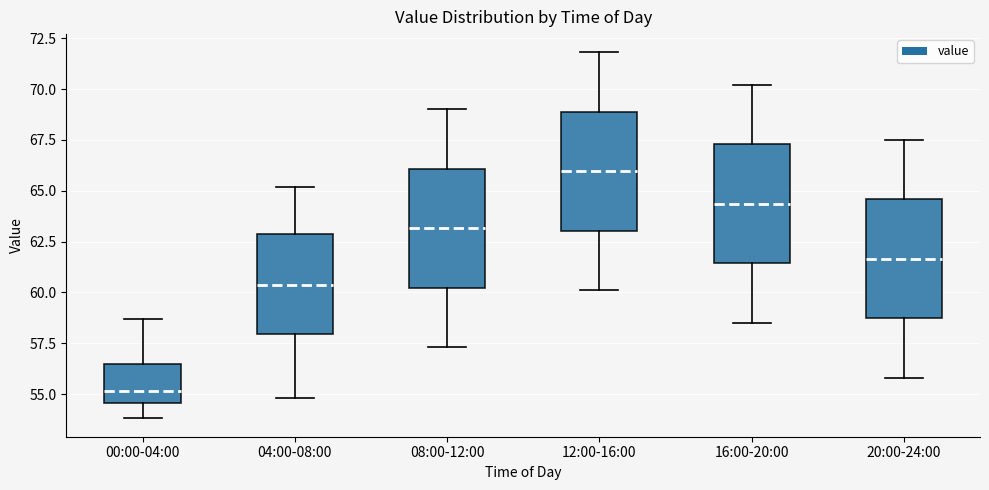

Which box's median line is the highest?

12:00-16:00